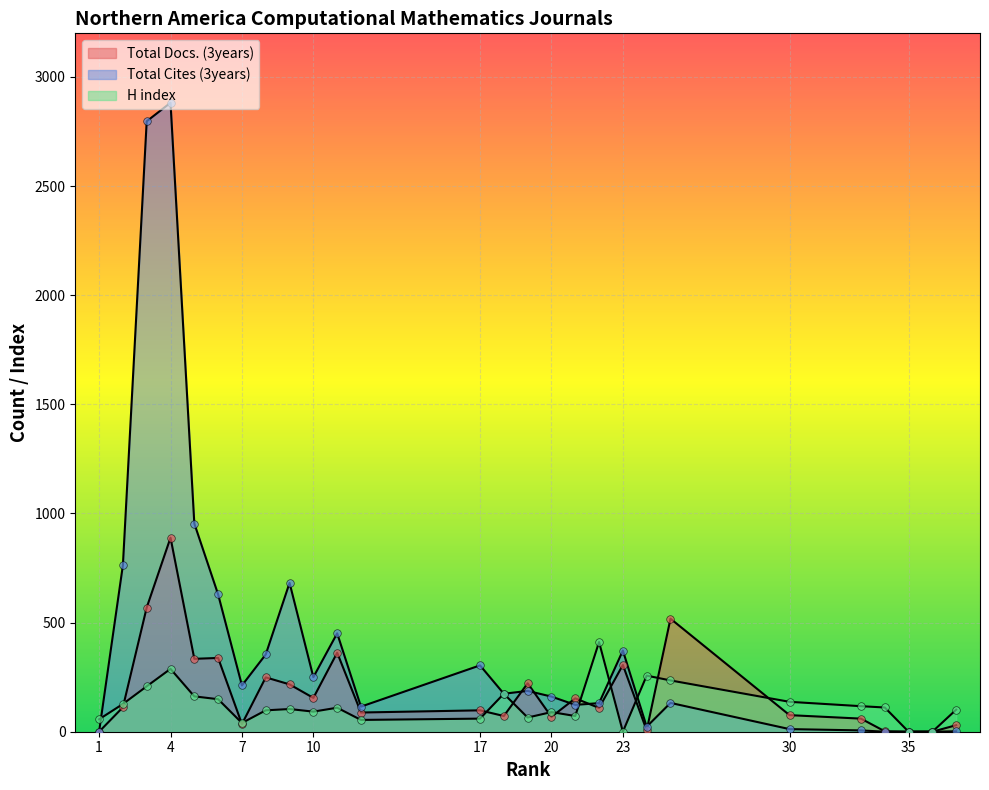

What are all the series names shown in the legend?

Total Docs. (3years), Total Cites (3years), H index